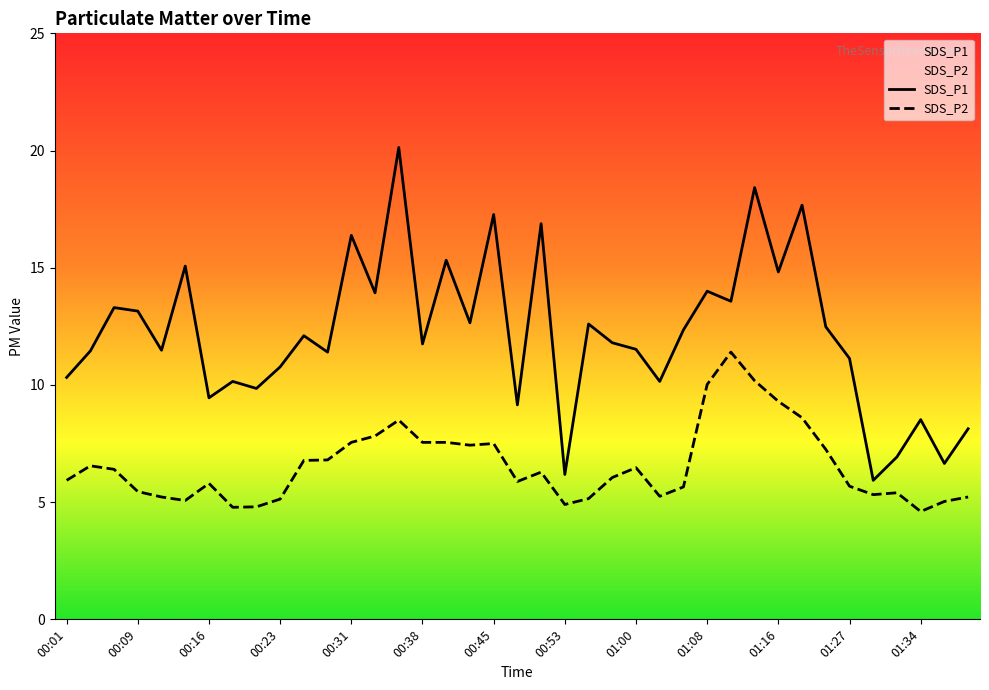

At how many categories does at least one series exceed 18?

2